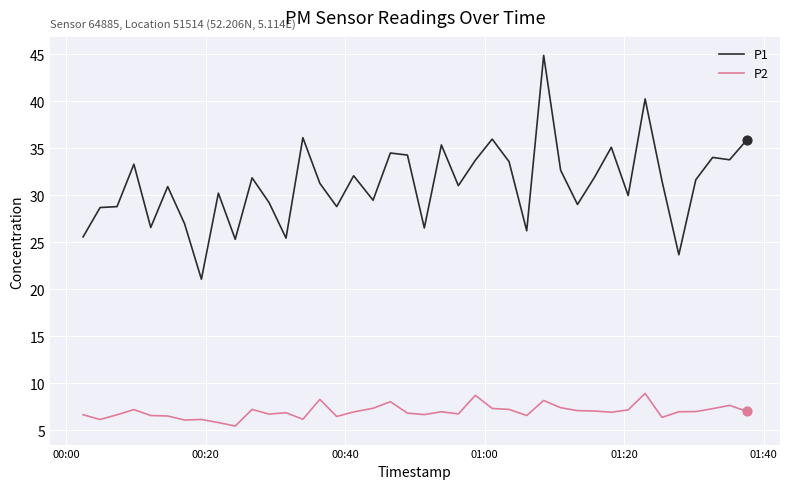

What are all the series names shown in the legend?

P1, P2